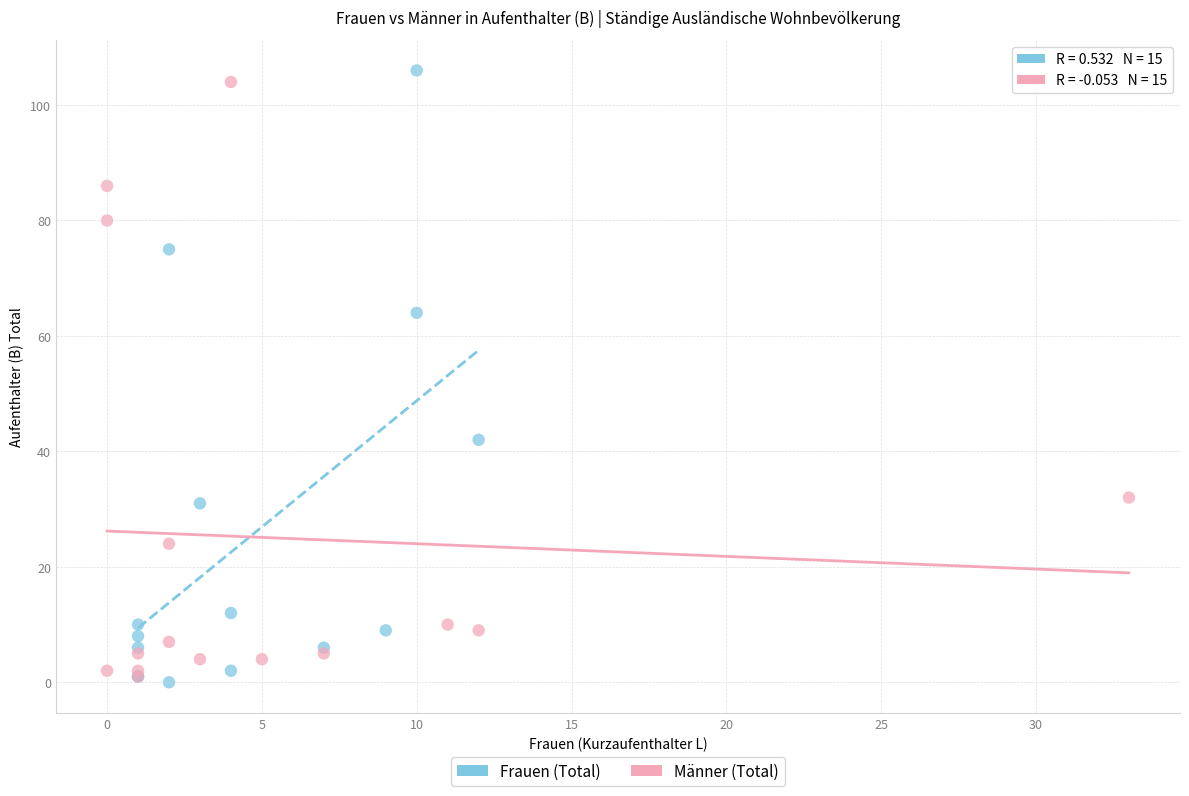

Which series has the largest Y range (max minus min)?

Frauen (Total)